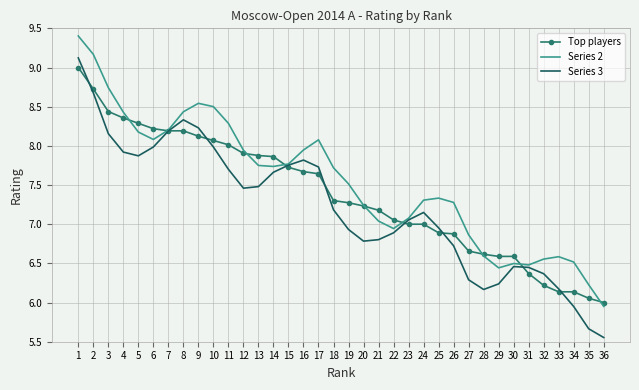

What are all the series names shown in the legend?

Top players, Series 2, Series 3